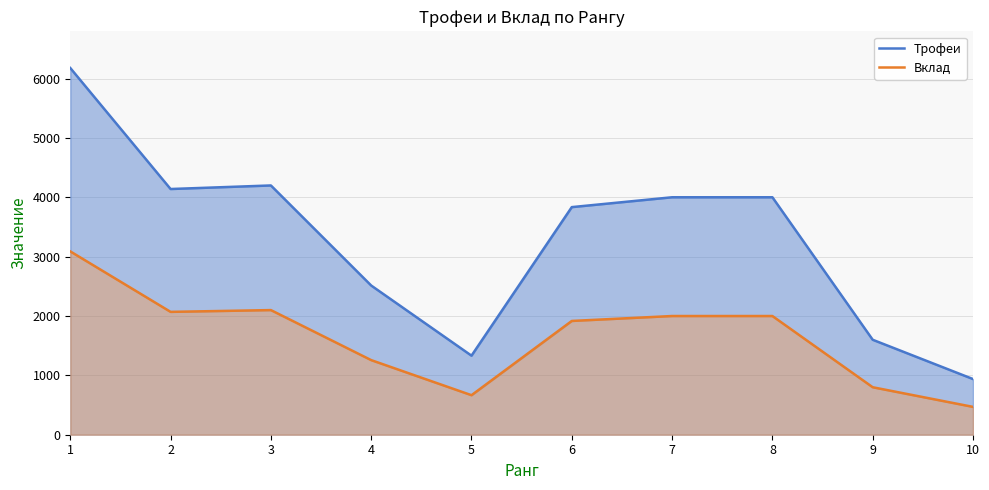

How many values in the Вклад series exceed 2000?

3